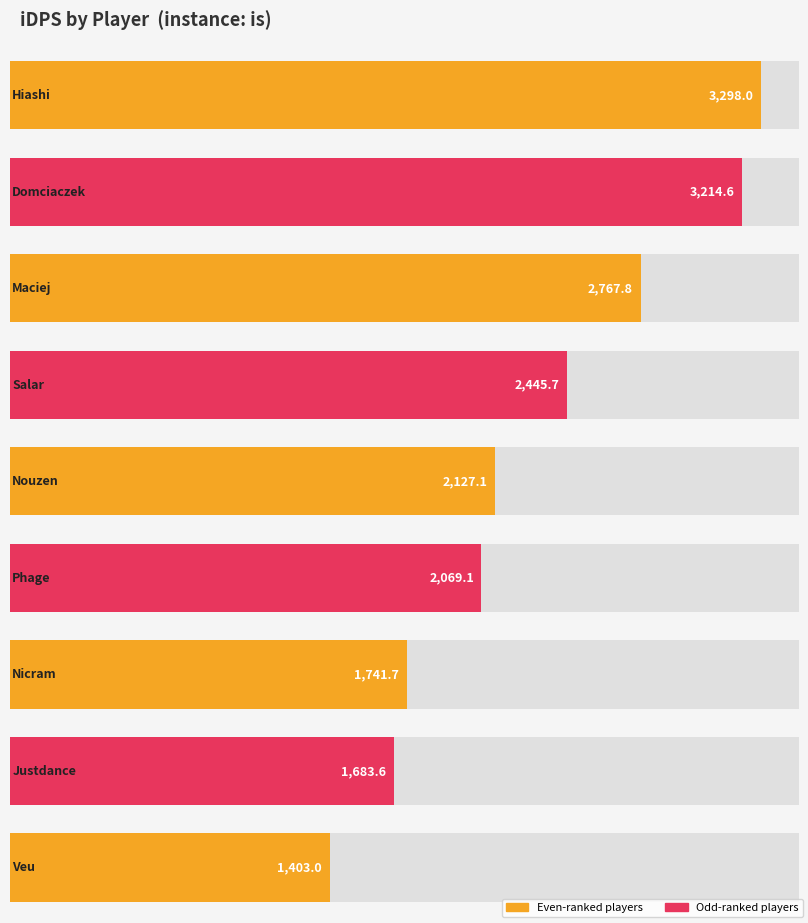

What is the value of the 5th bar from the left?

2127.1